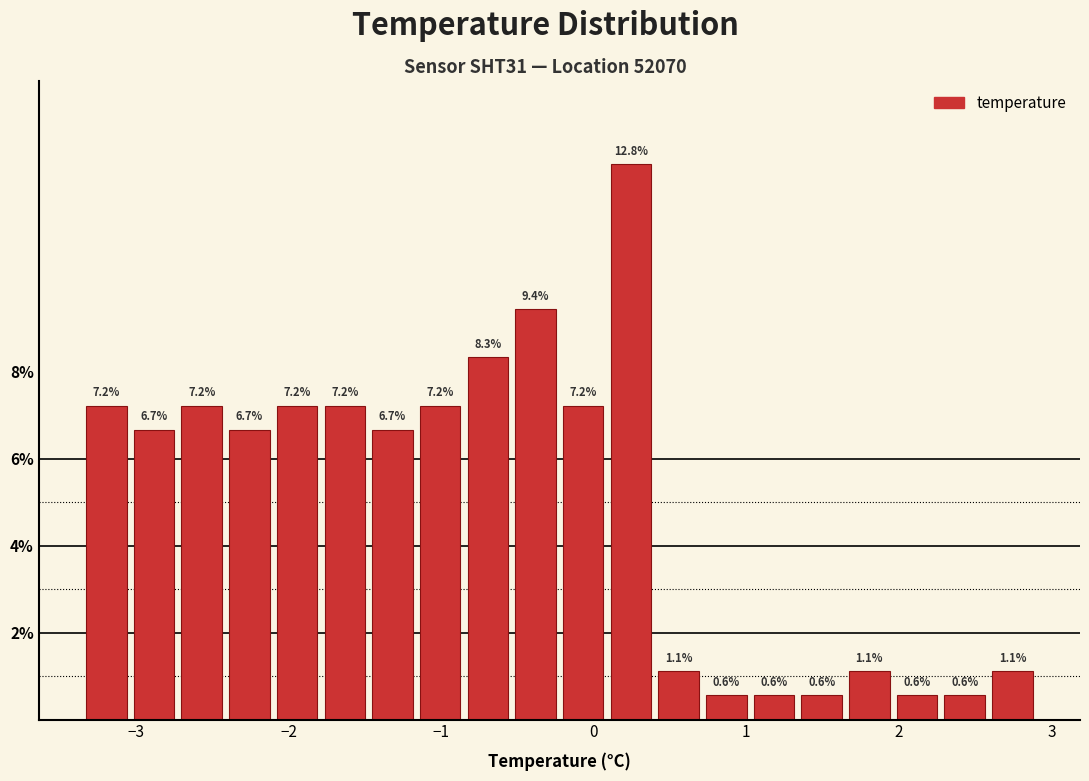

Around what value on the x-axis is the tallest bar? Give the approximate position of its centre, as read against the axis.

0.2